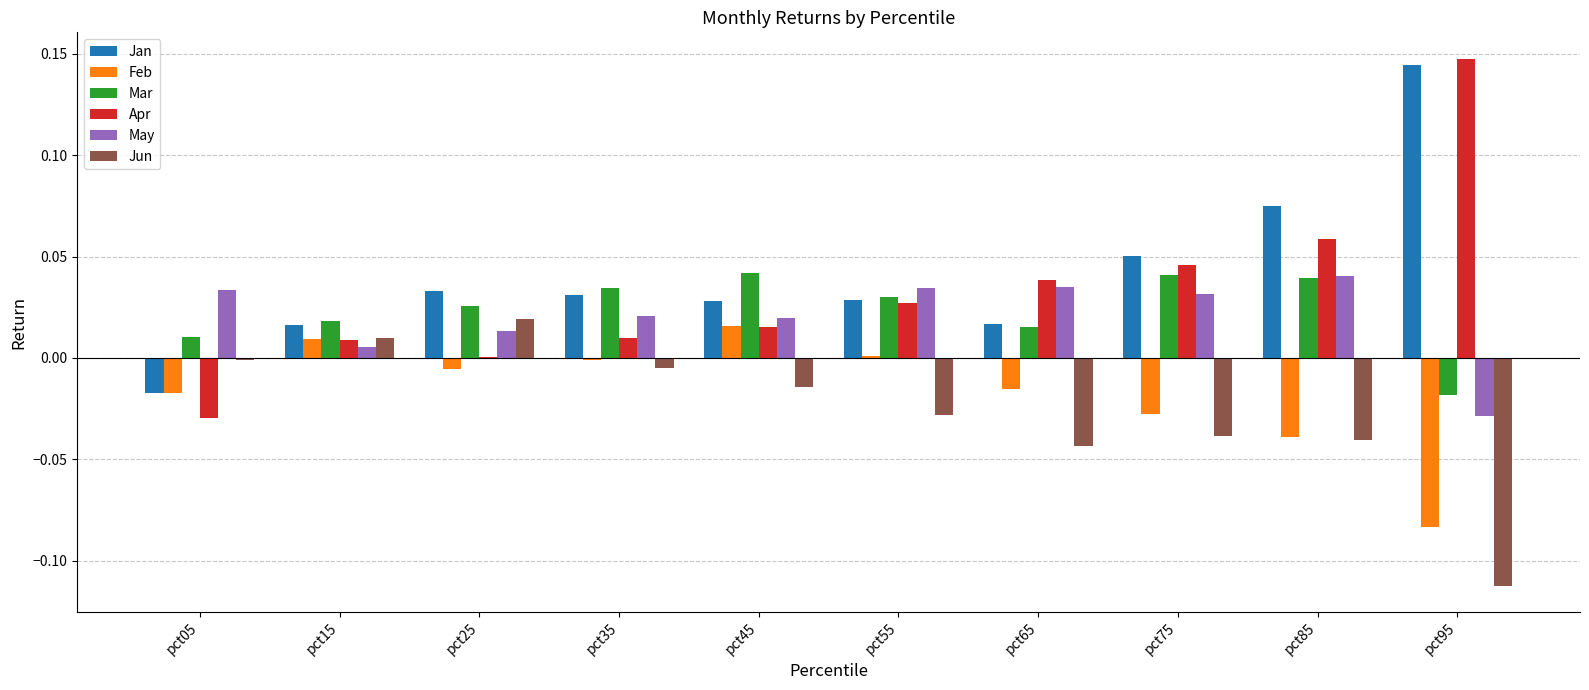

How many data points does each series have?

10